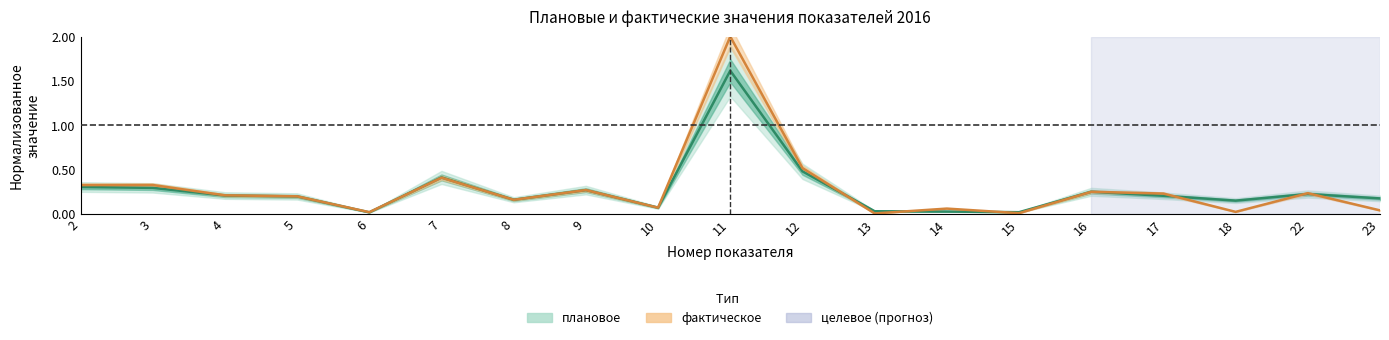

The плановое series shows 0.2 at 23. True or false?

True